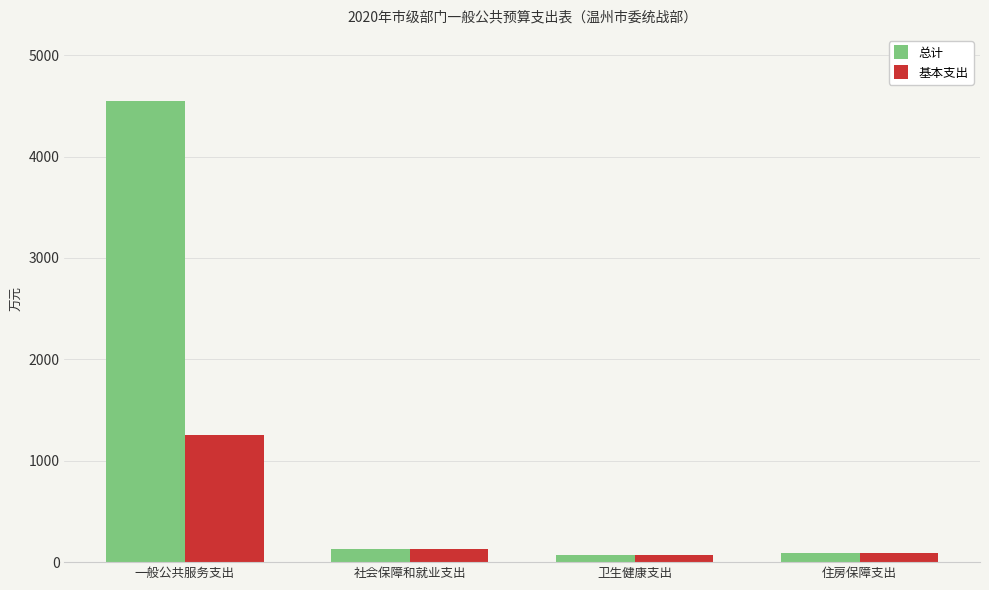

Which series has the widest spread of values?

总计